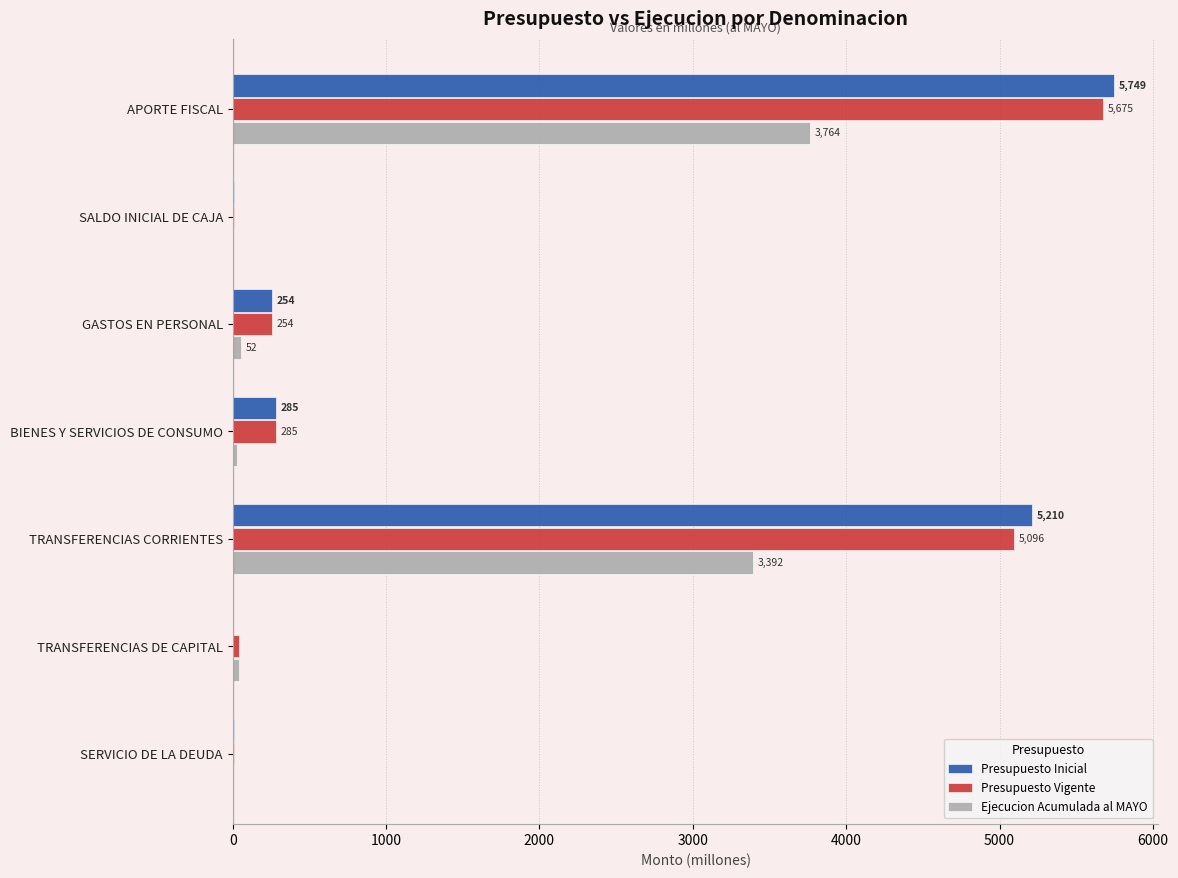

Is the value of Ejecucion Acumulada al MAYO at GASTOS EN PERSONAL greater than the value of Presupuesto Inicial at BIENES Y SERVICIOS DE CONSUMO?

No